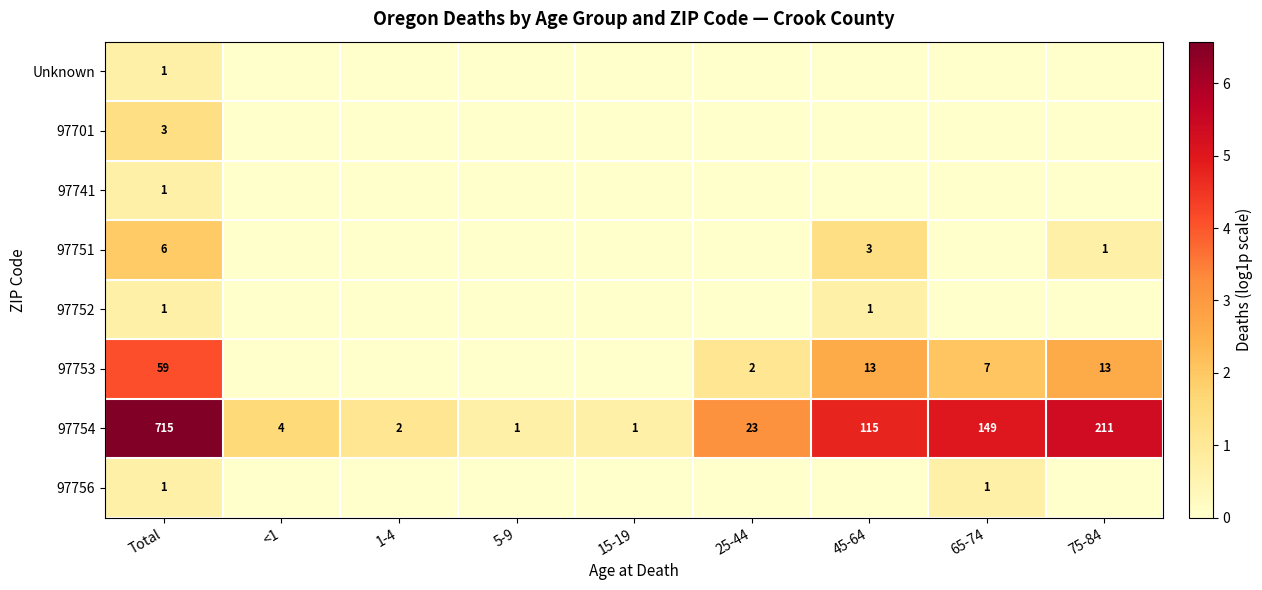

The value of Unknown at Total is 0. True or false?

False